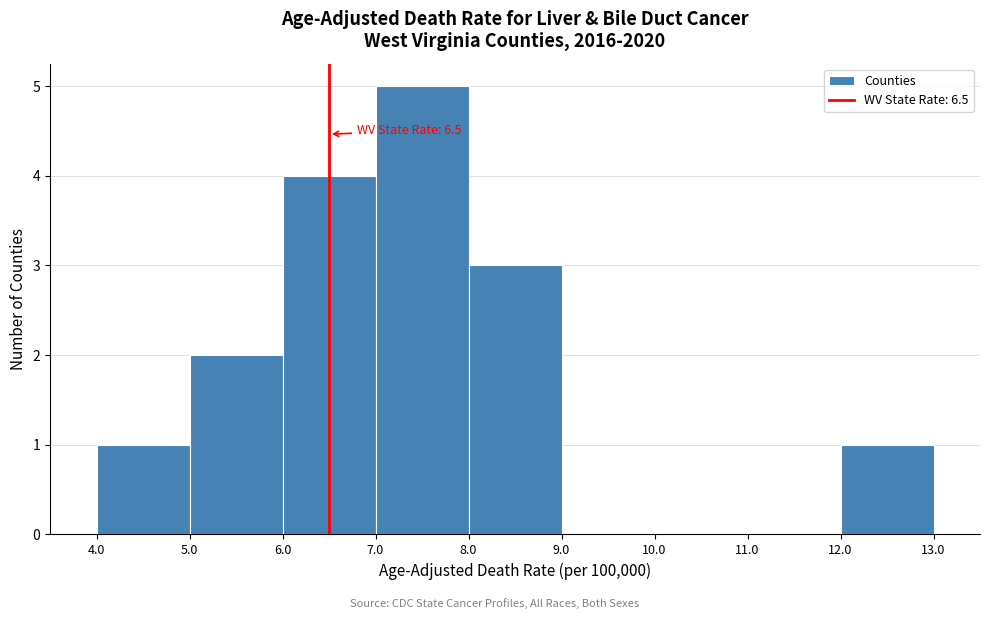

Over which range of the x-axis is the bar tallest?

7.0 to 8.0